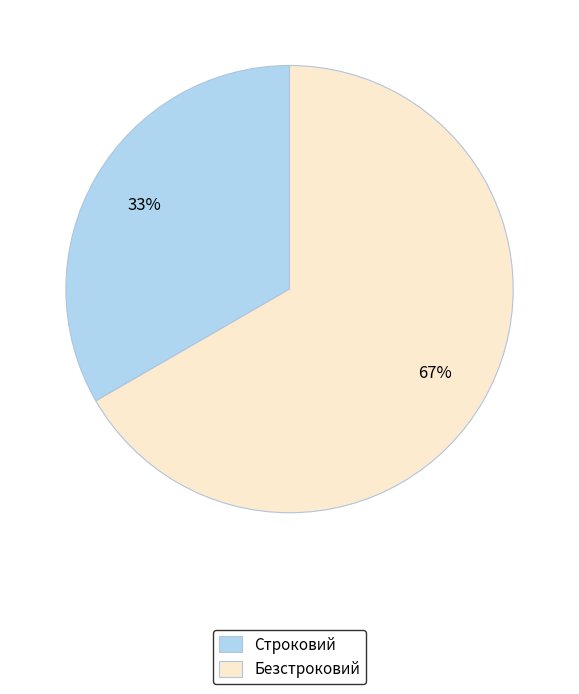

The Безстроковий slice represents 67% of the pie. True or false?

True